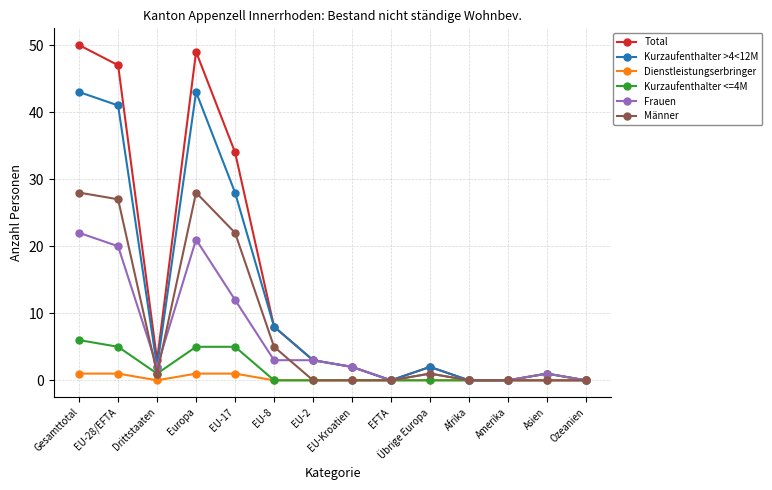

Where is the first local maximum for Kurzaufenthalter >4<12M?

Europa